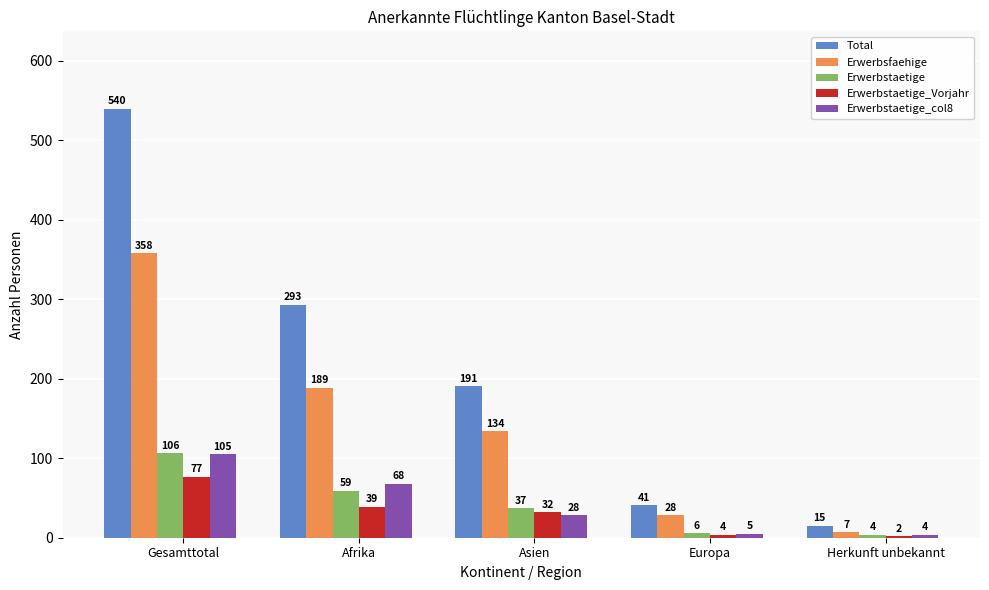

At which category is the sum across all series the highest?

Gesamttotal